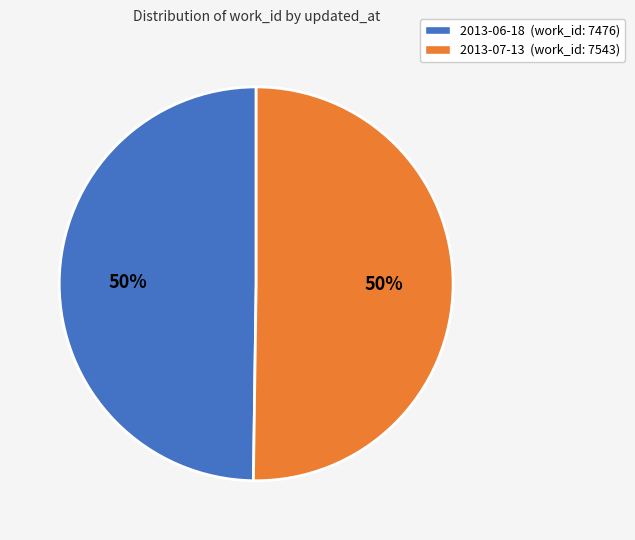

Count the number of slices in the pie.

2